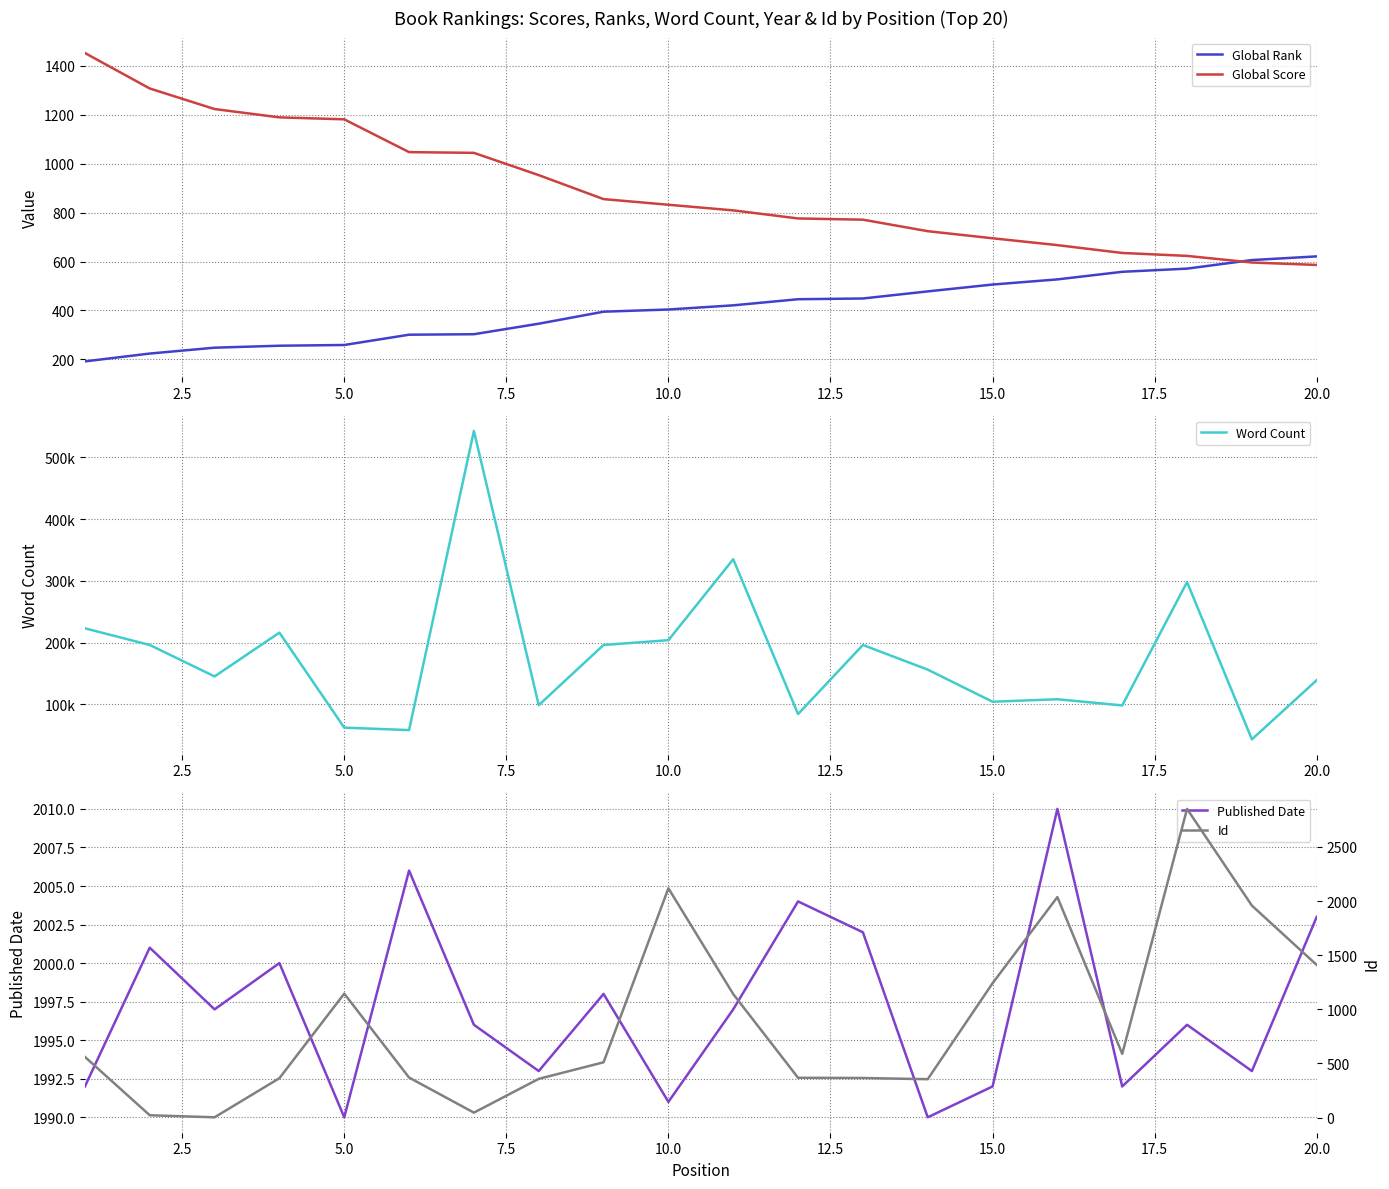

At how many categories does at least one series exceed 56301?

19